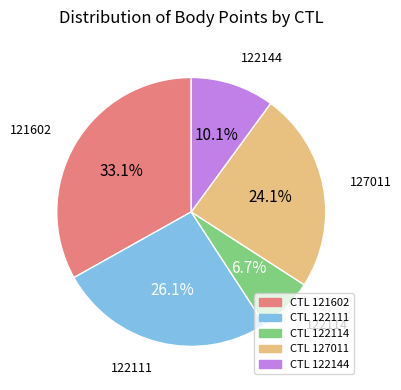

Is there any slice that represents more than half of the pie?

No